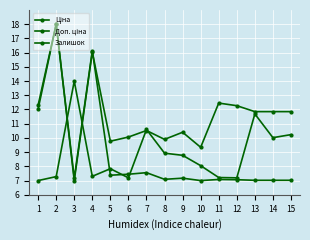

The value of Залишок at 3 is 23.5. True or false?

False